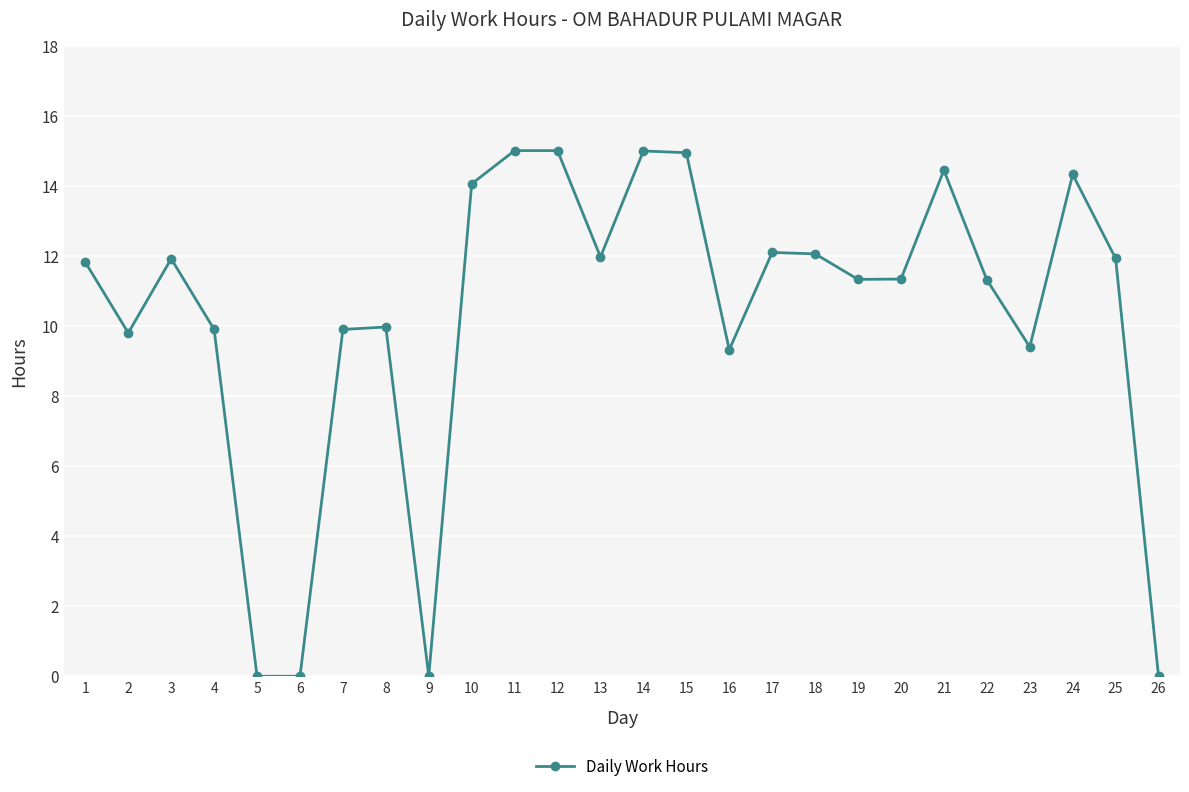

What is the sum of all values?

267.1